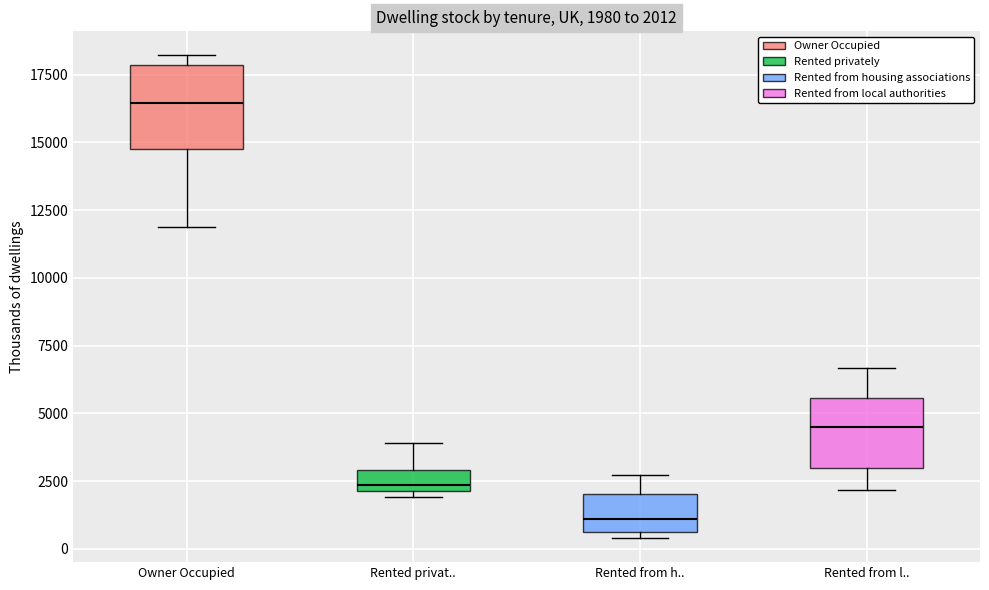

Which box has the lowest median line?

Rented from h..